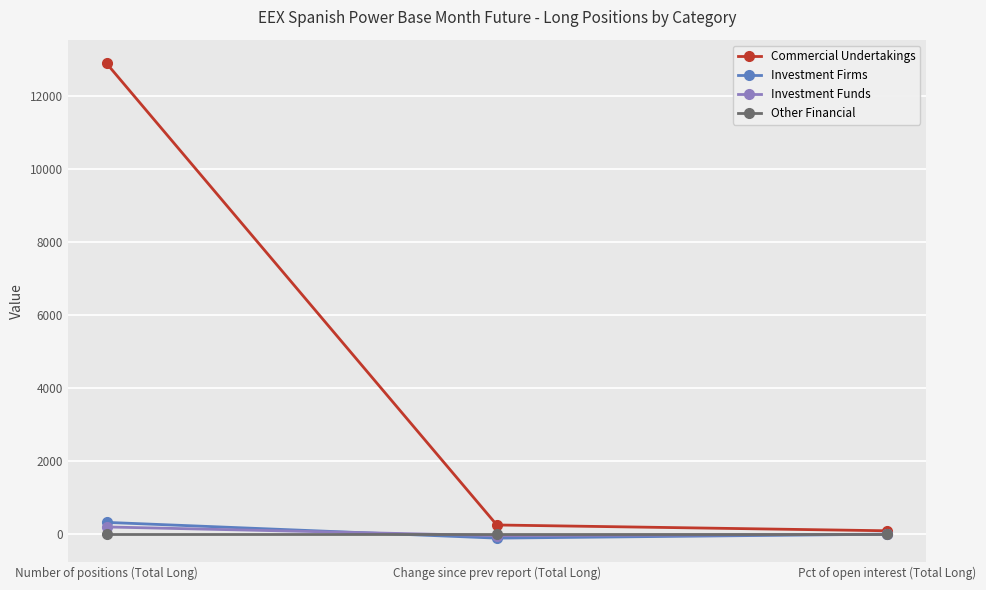

What is the label of the 2nd point from the left?

Change since prev report (Total Long)